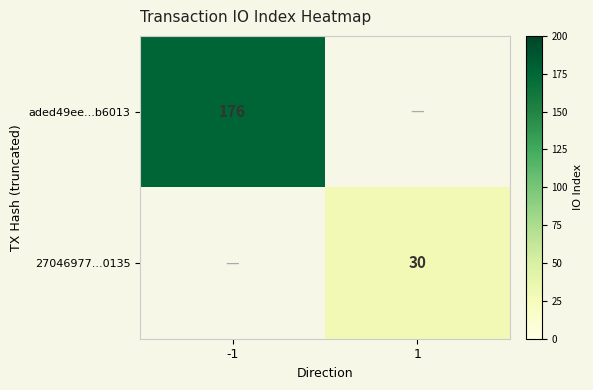

Is the value of aded49ee...b6013 at -1 greater than the value of 27046977...0135 at 1?

Yes